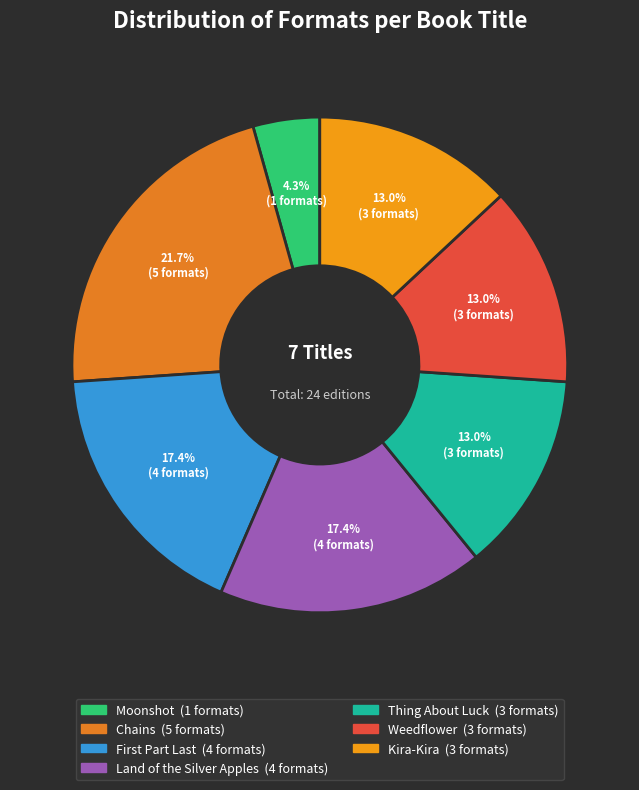

Which category has the smallest portion of the pie?

Moonshot